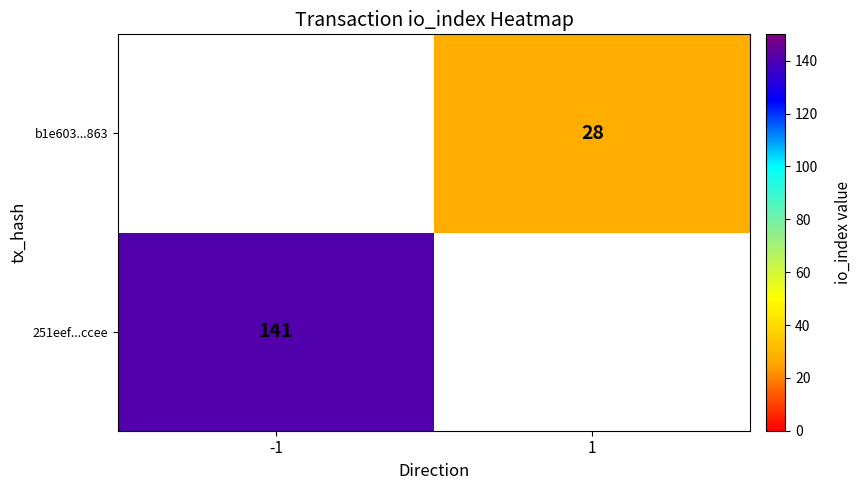

Is it true that 251eef...ccee equals 196 at -1?

False